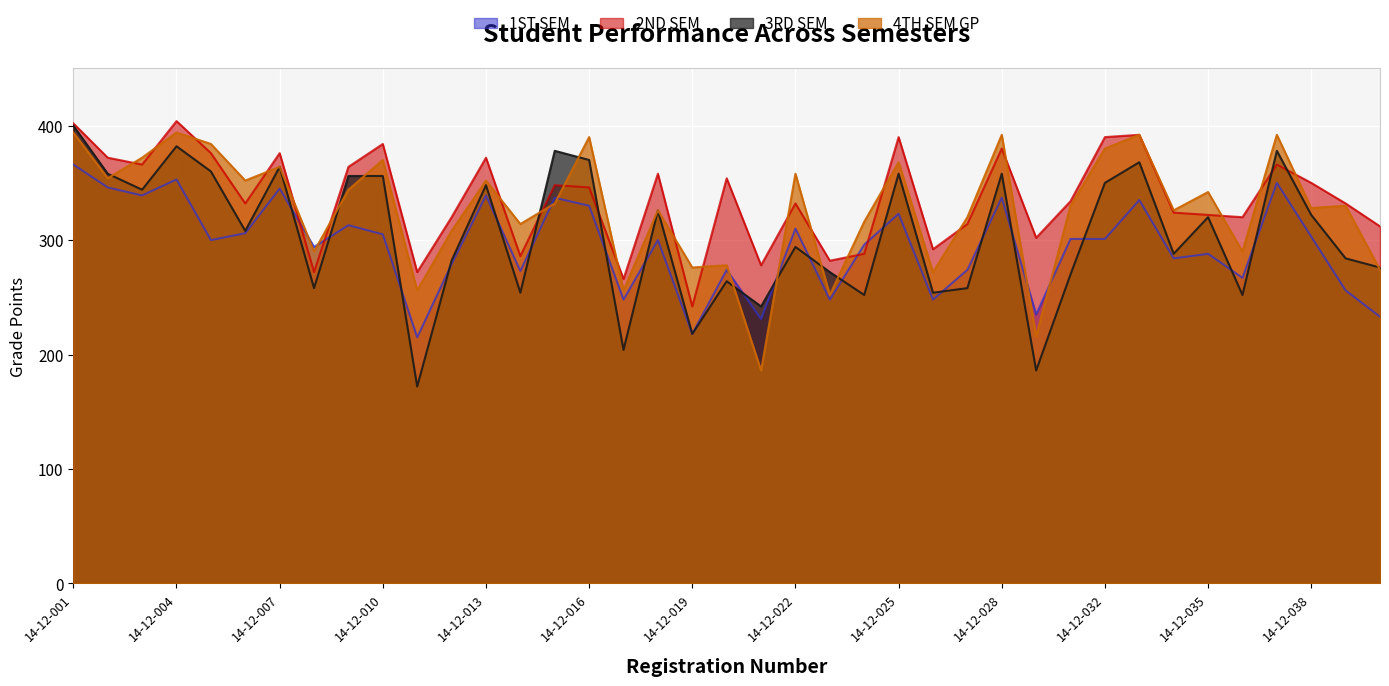

How many intersections are there between 3RD SEM and 1ST SEM?

19